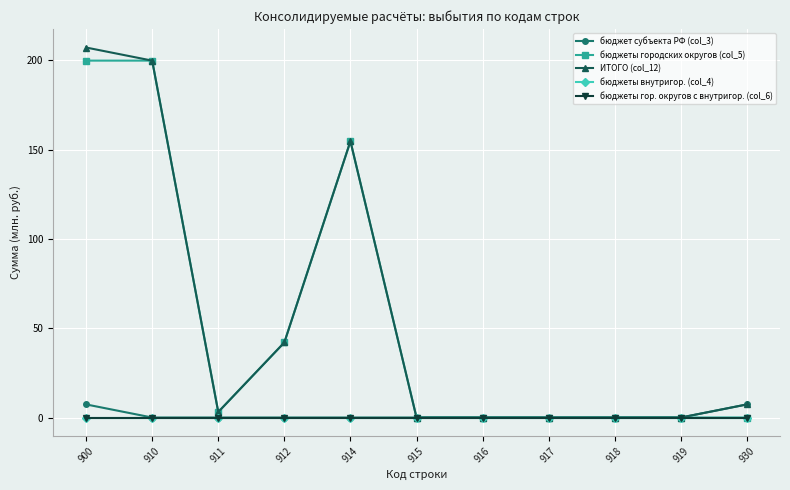

Does the chart have visible grid lines?

Yes